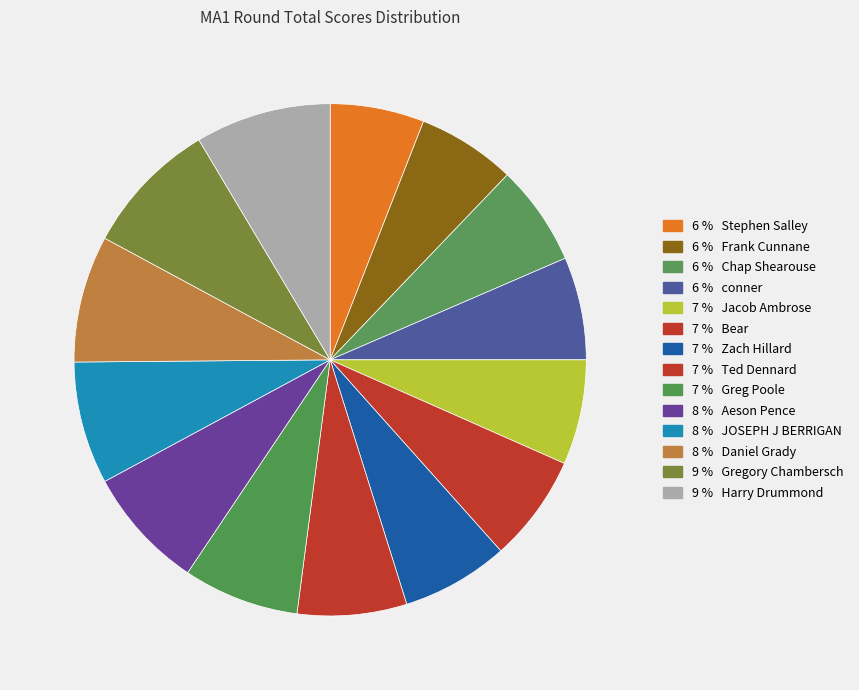

Which category has the biggest portion of the pie?

Gregory Chambersch